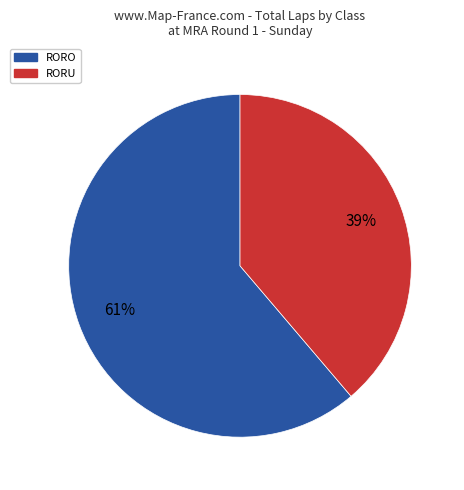

True or false: RORU accounts for 48% of the total.

False